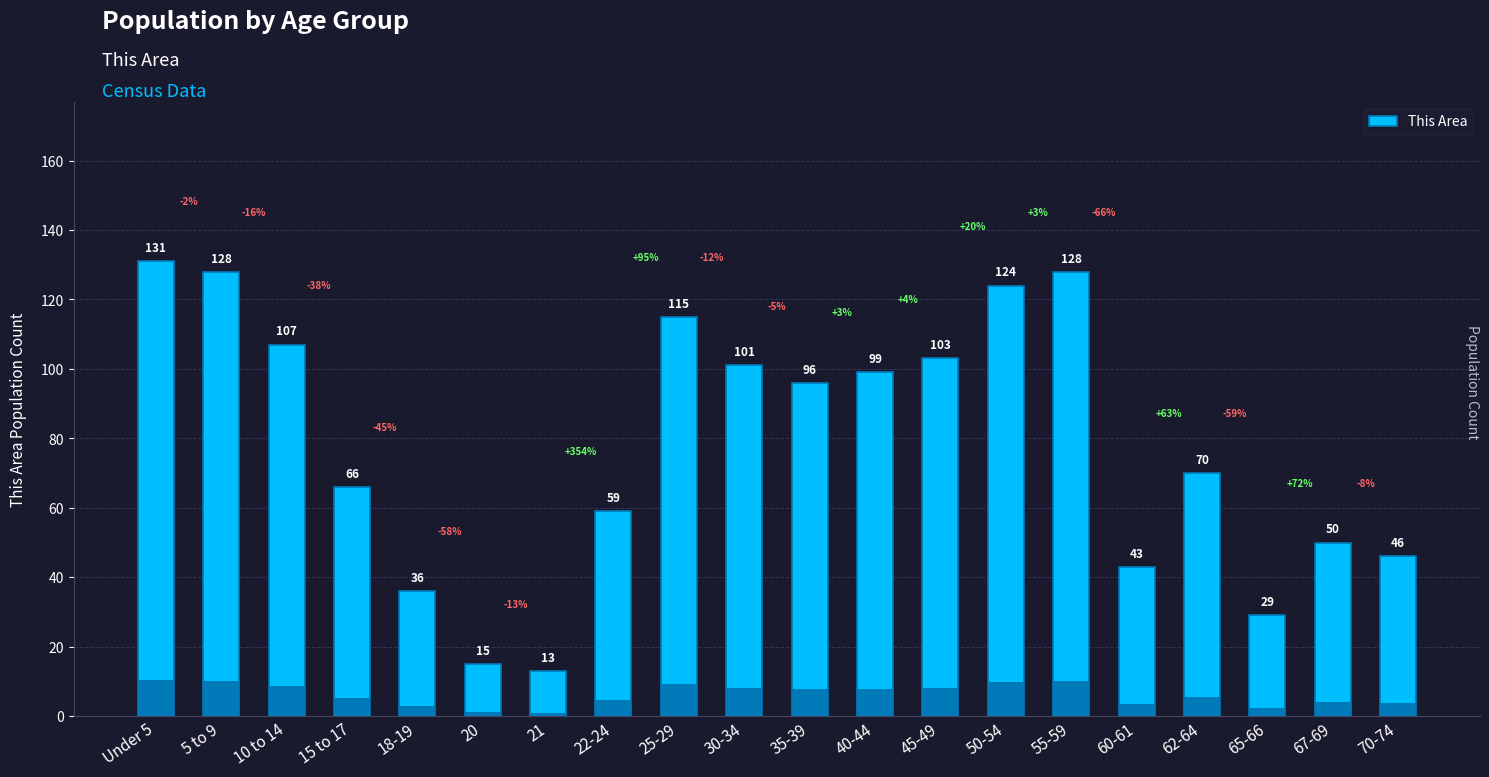

What is the label of the 9th bar from the right?

40-44